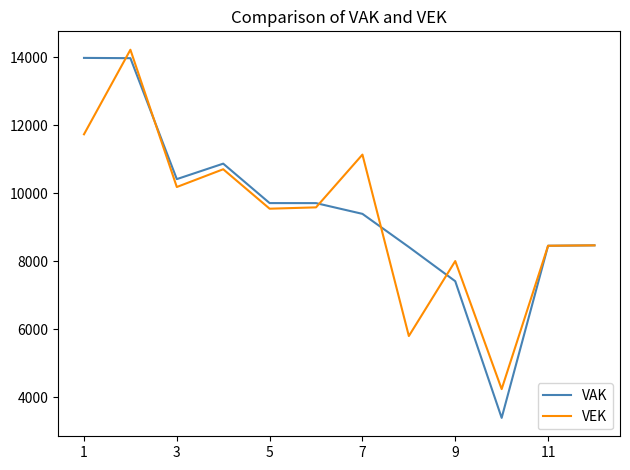

Which series has the widest spread of values?

VAK